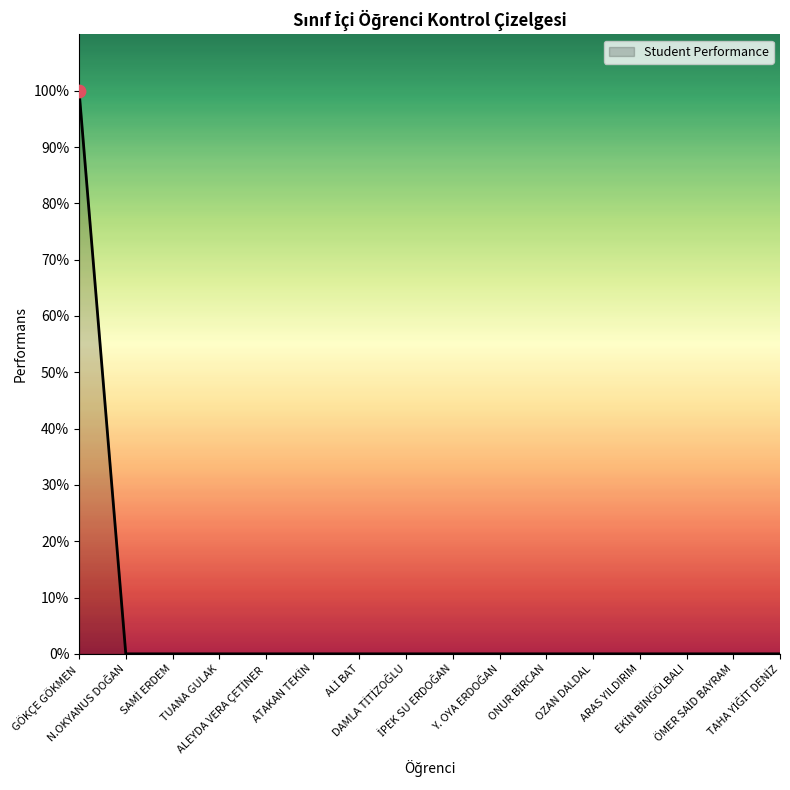

Which has a higher value, ÖMER SAİD BAYRAM or N.OKYANUS DOĞAN?

ÖMER SAİD BAYRAM